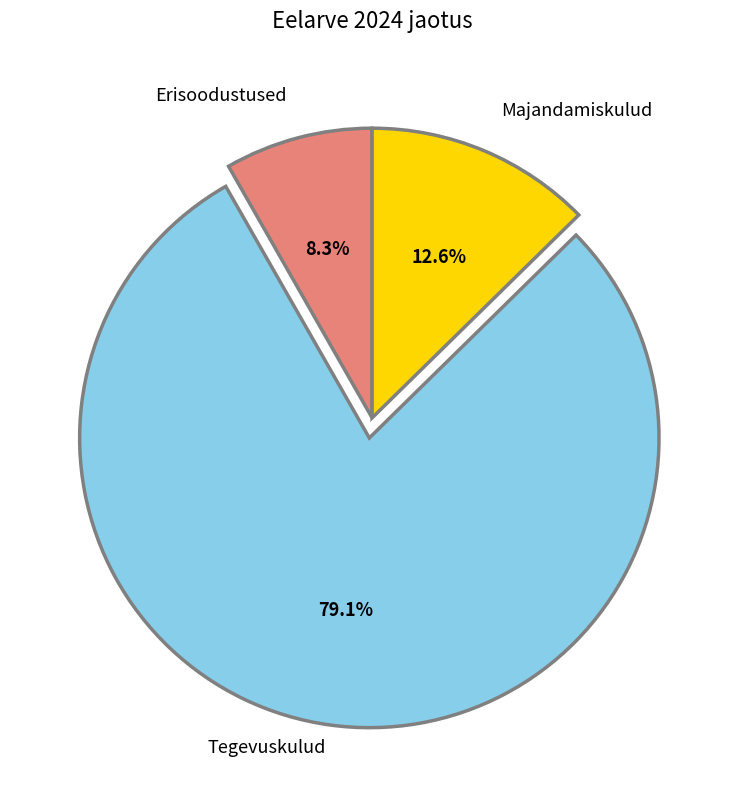

True or false: Tegevuskulud accounts for 79% of the total.

True